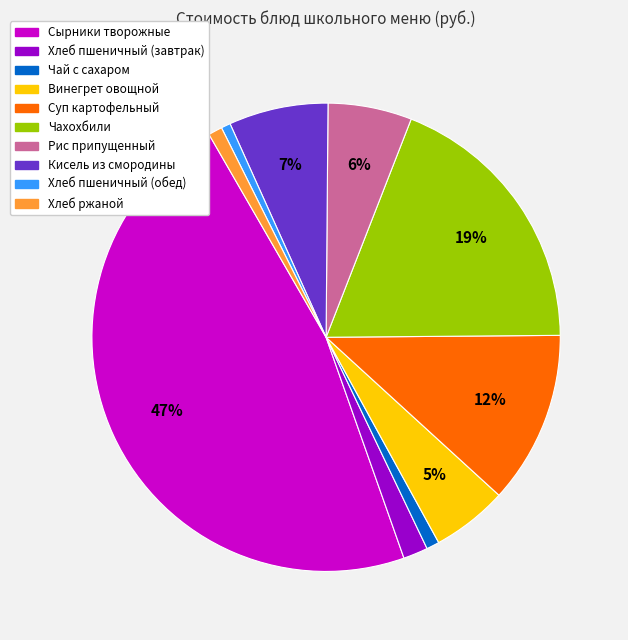

Between Сырники творожные and Винегрет овощной, which is larger?

Сырники творожные